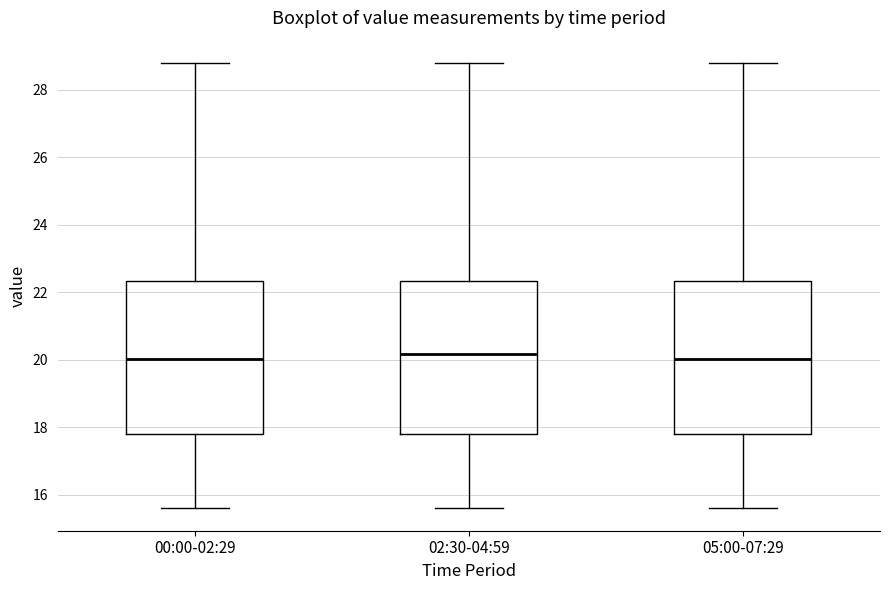

Reading left to right, read every box against the y-axis: the position of its median line, the range the box covers, and the ends of its whiskers. The values are not printed on the chart, so give them approximately, as read against the axis.

00:00-02:29: median 20.0, box 17.8 to 22.4, whiskers 15.6 to 28.8
02:30-04:59: median 20.2, box 17.8 to 22.4, whiskers 15.6 to 28.8
05:00-07:29: median 20.0, box 17.8 to 22.4, whiskers 15.6 to 28.8